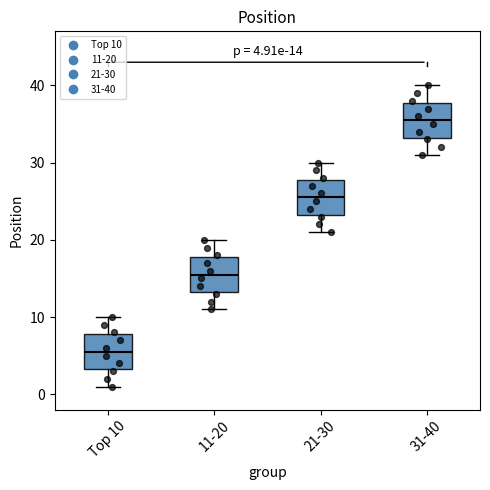

Which box has the lowest median line?

Top 10